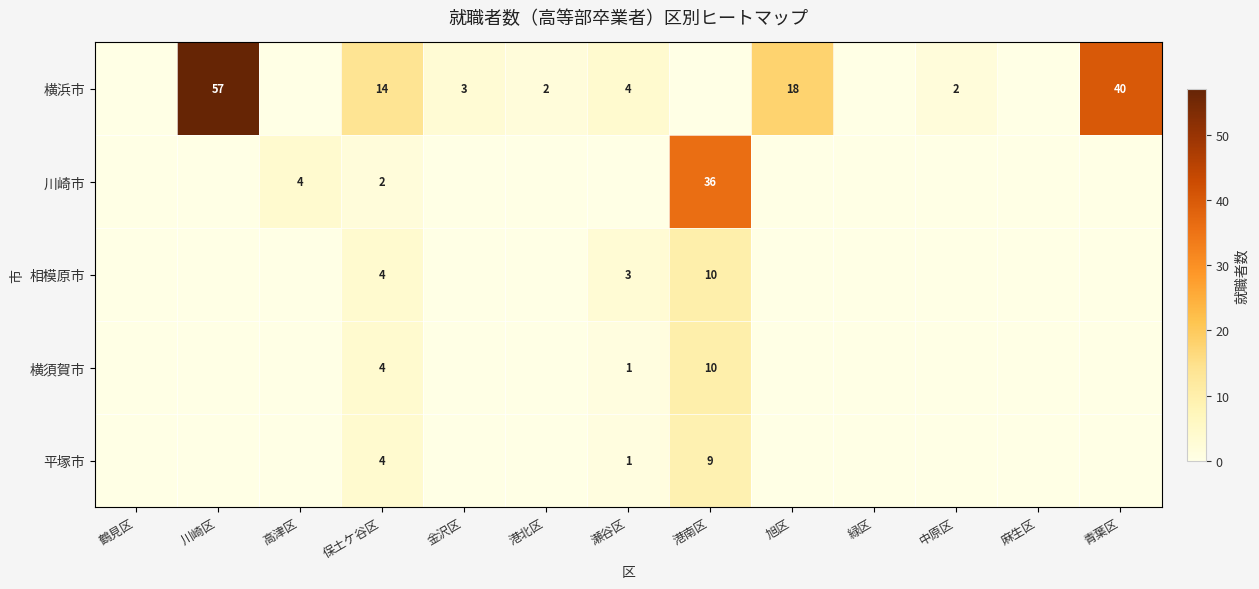

The value of 横浜市 at 港北区 is 3. True or false?

False